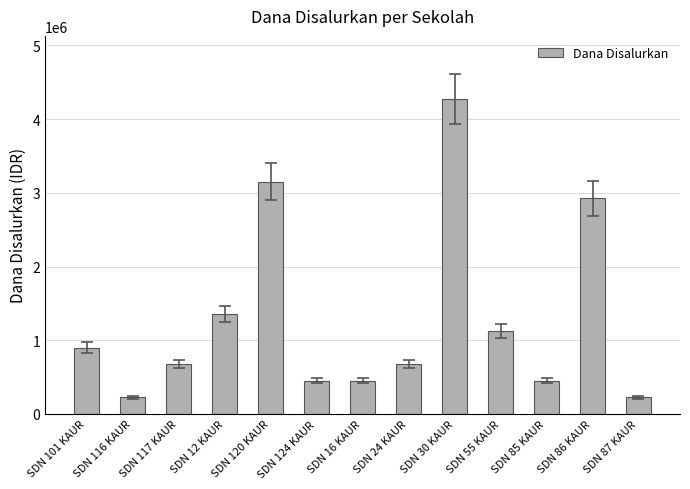

What is the difference between the maximum and minimum values?

4050000